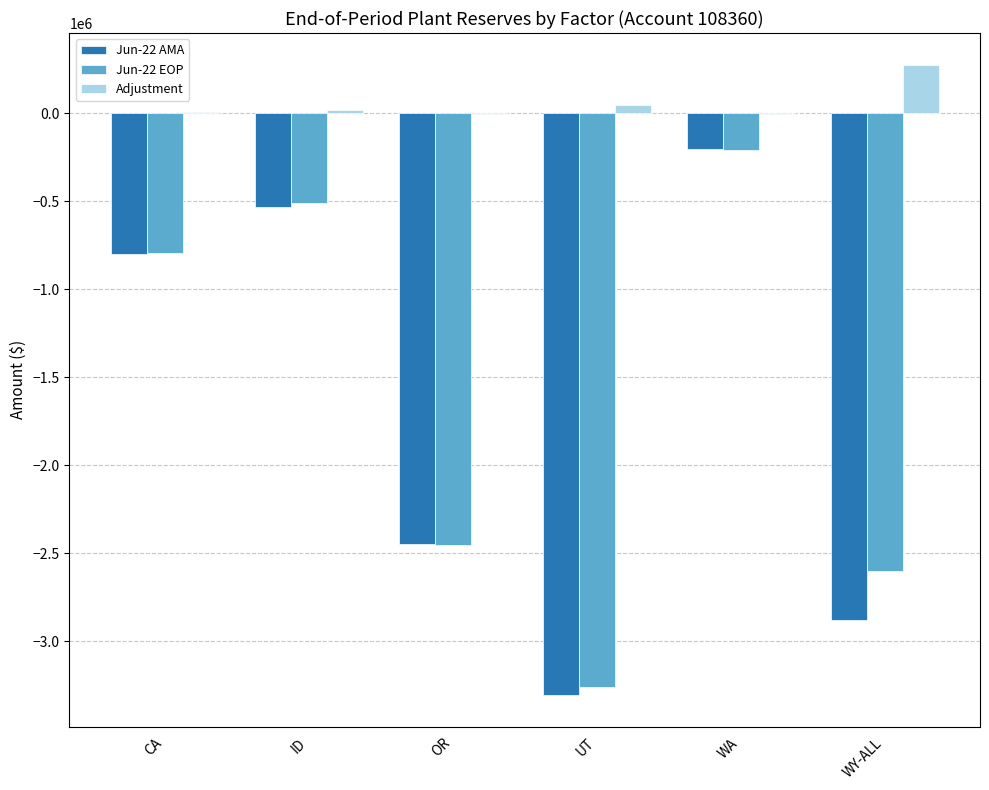

What is the maximum value shown in the chart?

277428.6